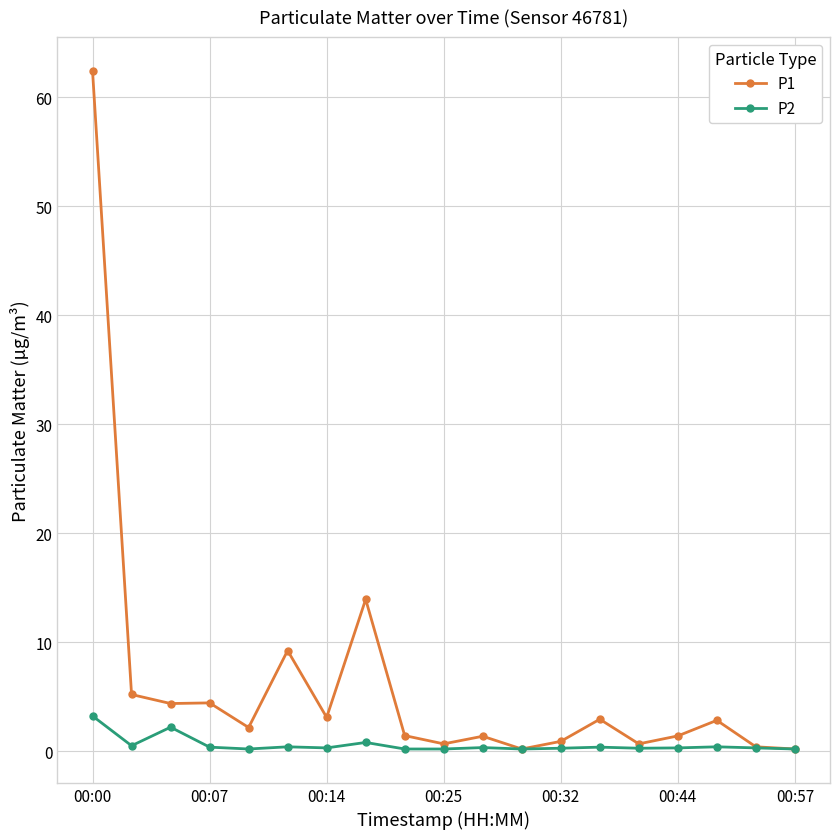

True or false: P1 has more than 1 points higher than both neighbors.

True